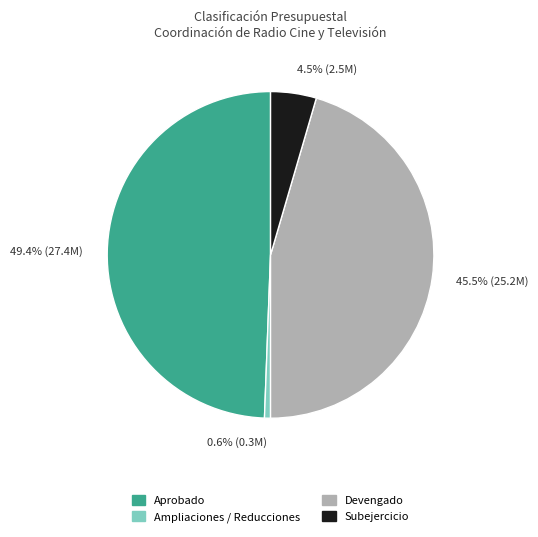

Does Devengado represent more than half of the total?

No